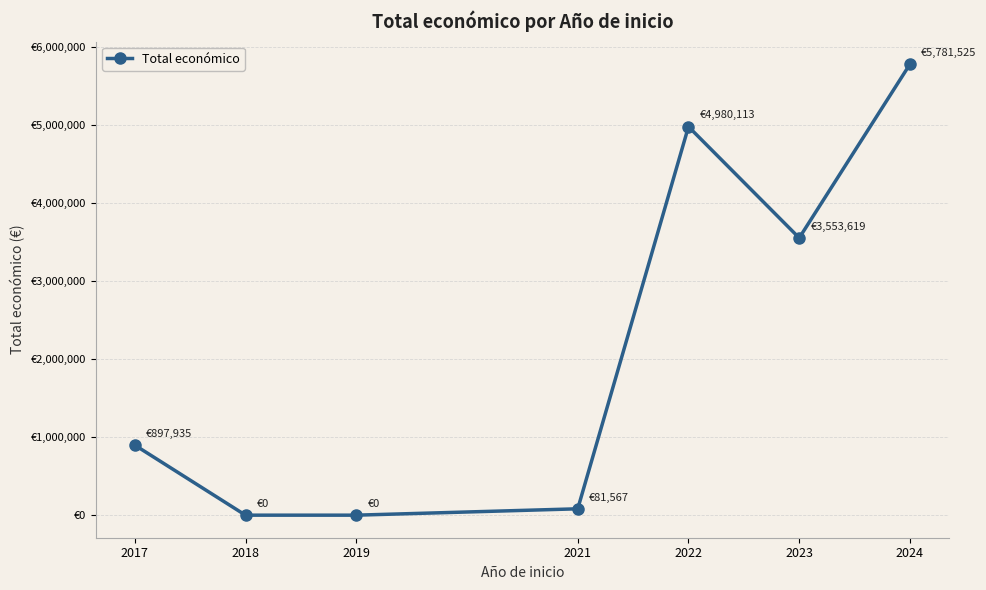

True or false: the data has more than 0 interior local peaks.

True